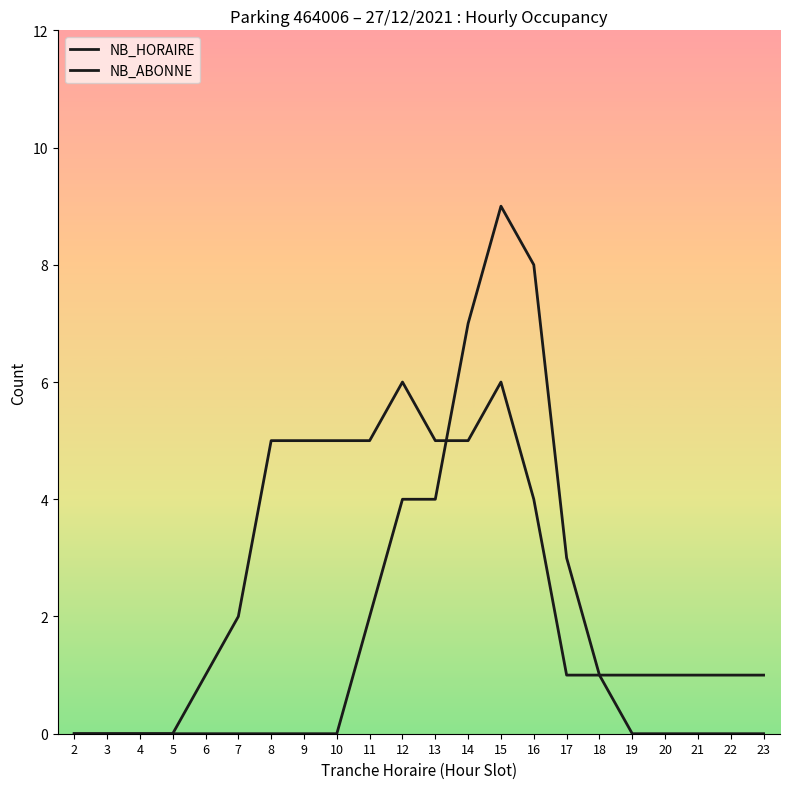

How many lines are shown in the chart?

2